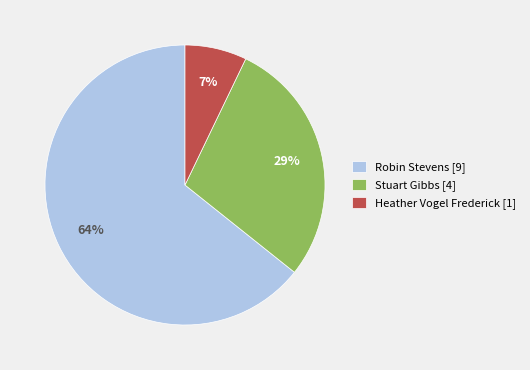

To the nearest percent, what portion does Stuart Gibbs [4] represent?

29%